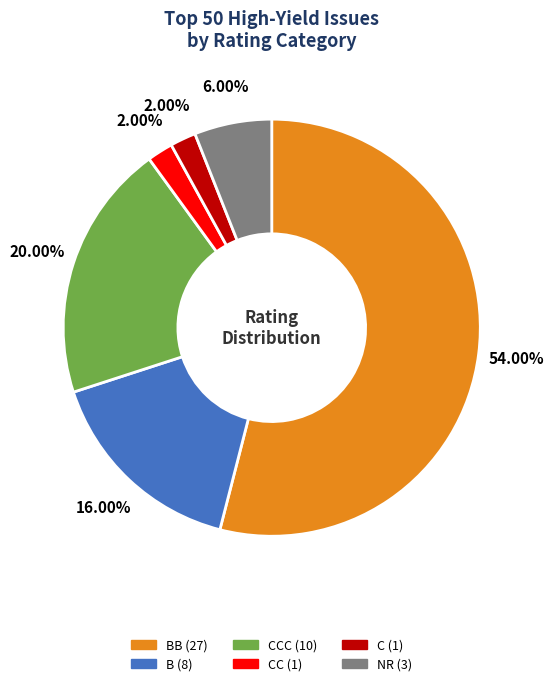

Does any single category account for the majority?

Yes